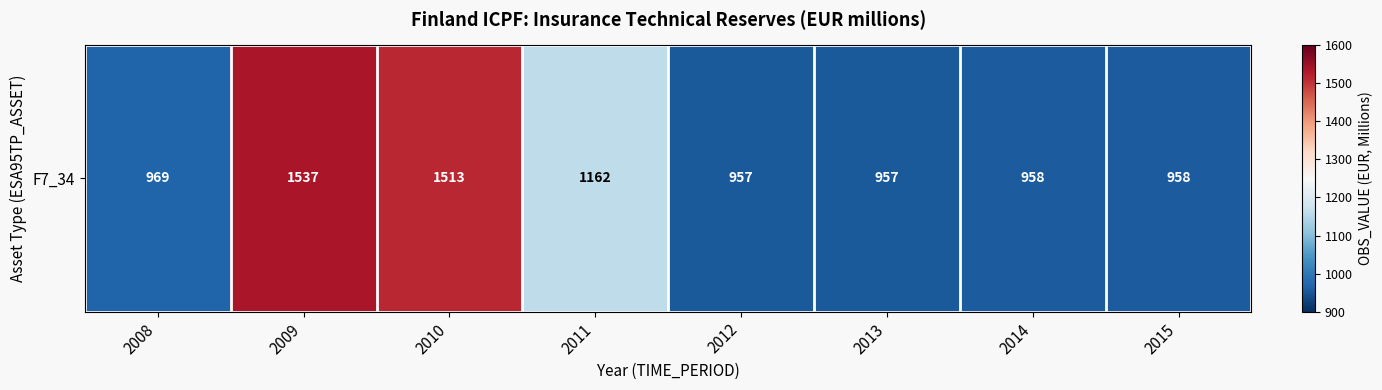

What is the ratio of the value at 2012 to the value at 2014?

1.0